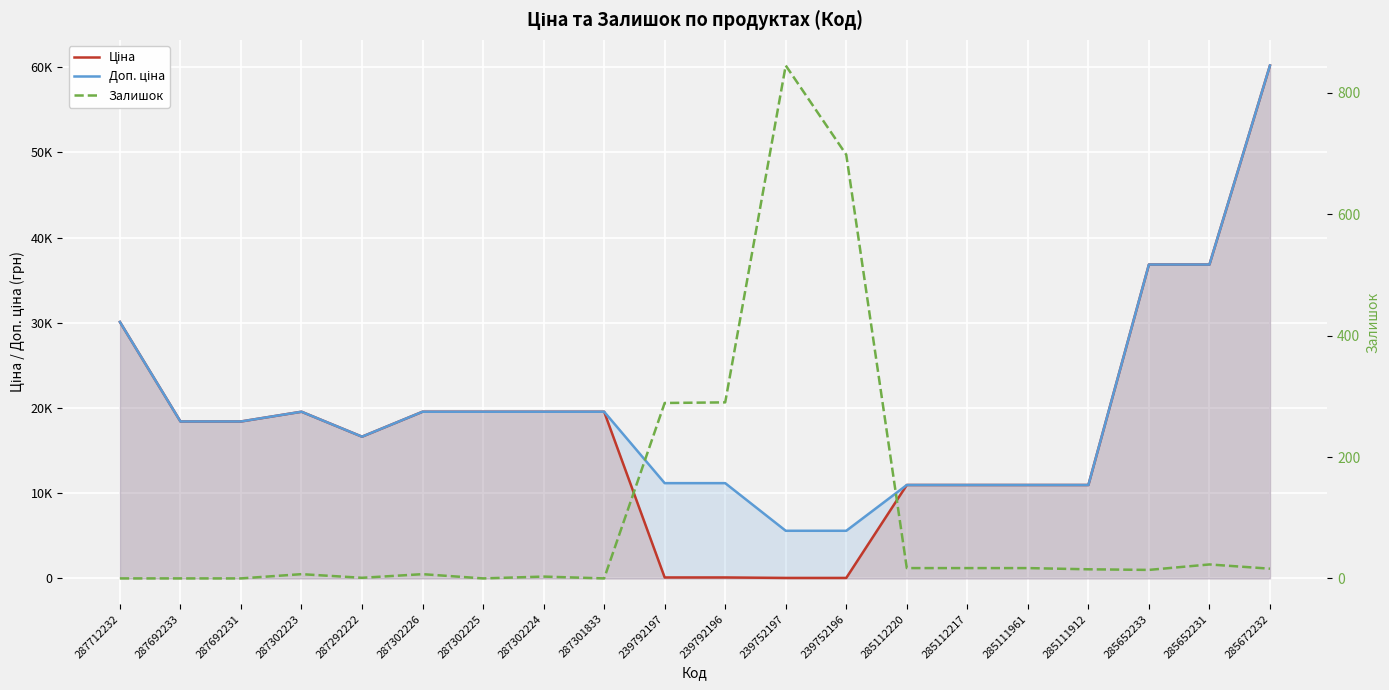

What is the greatest value displayed?

60205.6